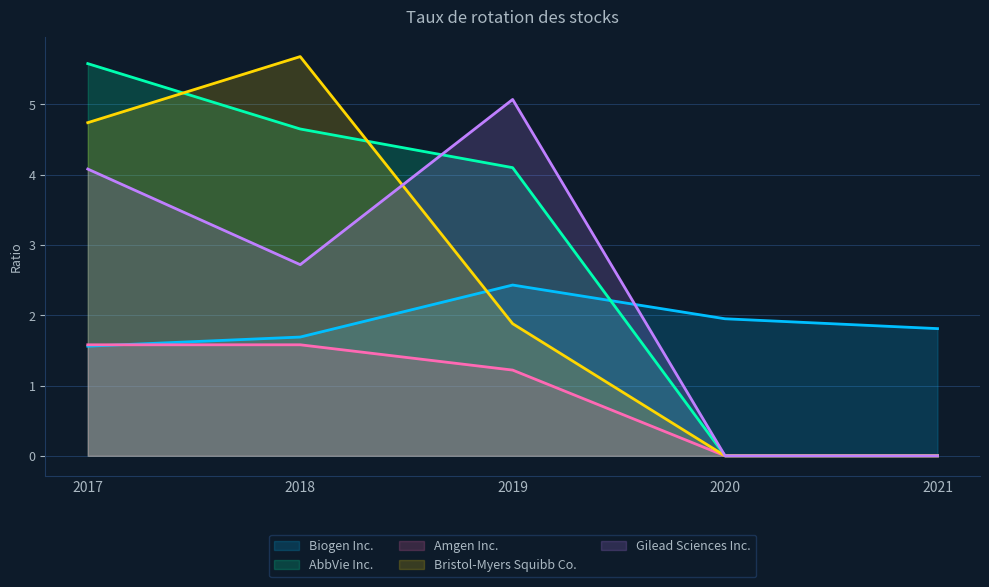

Which series changed the most between 2017 and 2020?

AbbVie Inc.